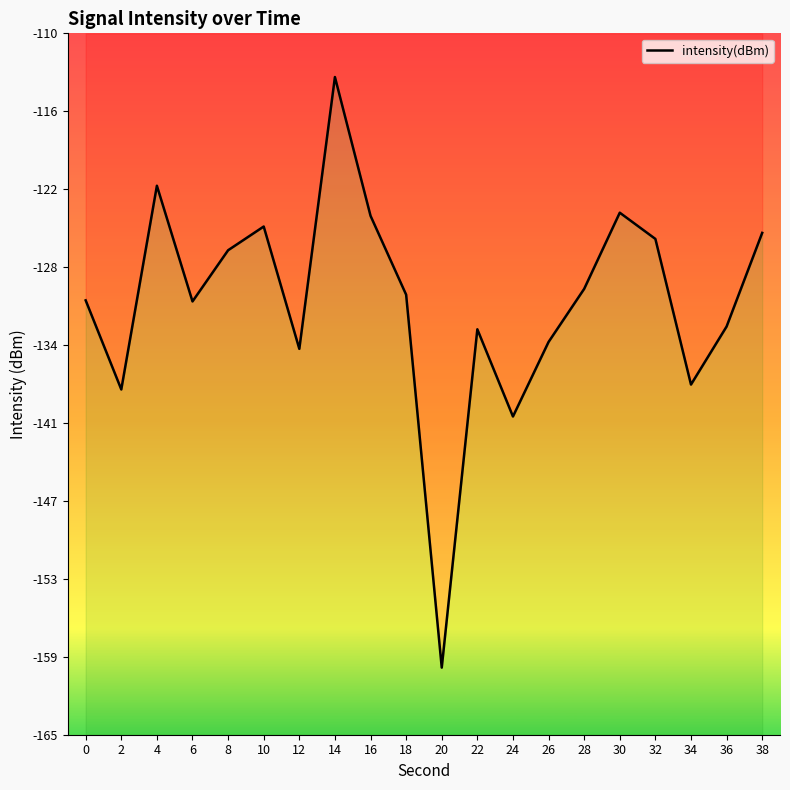

At which category does the chart reach its minimum across all series?

20